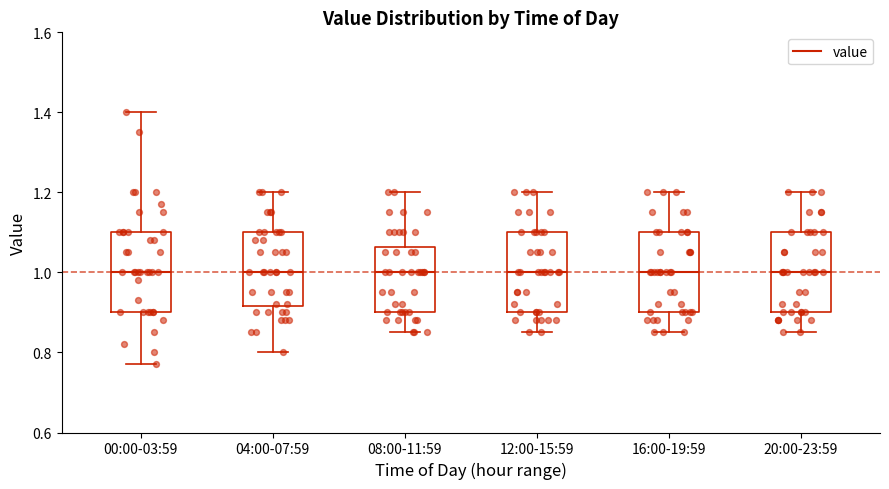

Reading left to right, transcribe this box plot: for each box, give where its median line is, the range the box spans, and where its two whiskers end, as read against the y-axis. The values are not printed on the chart, so give them approximately, as read against the axis.

00:00-03:59: median 1.00, box 0.90 to 1.10, whiskers 0.78 to 1.40
04:00-07:59: median 1.00, box 0.92 to 1.10, whiskers 0.80 to 1.20
08:00-11:59: median 1.00, box 0.90 to 1.06, whiskers 0.86 to 1.20
12:00-15:59: median 1.00, box 0.90 to 1.10, whiskers 0.86 to 1.20
16:00-19:59: median 1.00, box 0.90 to 1.10, whiskers 0.86 to 1.20
20:00-23:59: median 1.00, box 0.90 to 1.10, whiskers 0.86 to 1.20